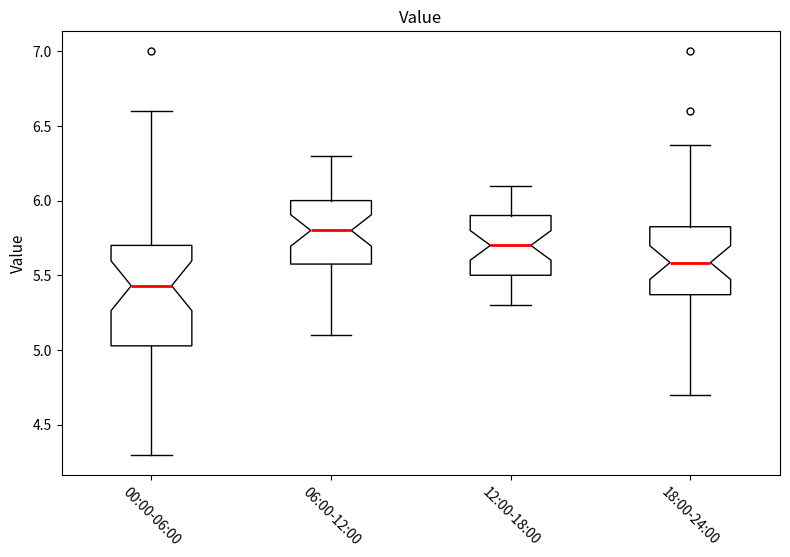

Which box is the tallest, from its lower edge to its upper edge?

00:00-06:00